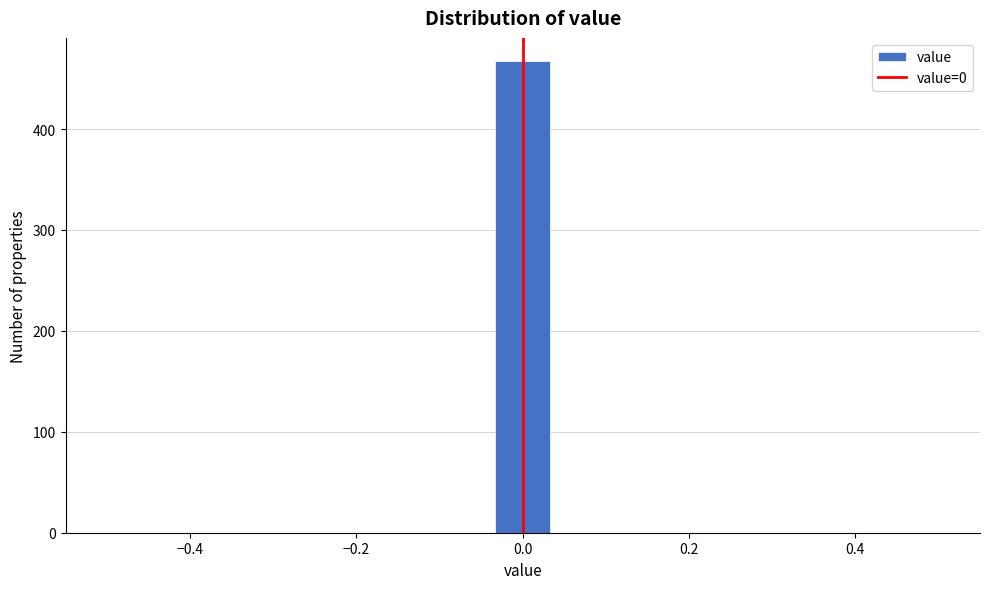

Around what value on the x-axis is the tallest bar? Give the approximate position of its centre, as read against the axis.

0.00